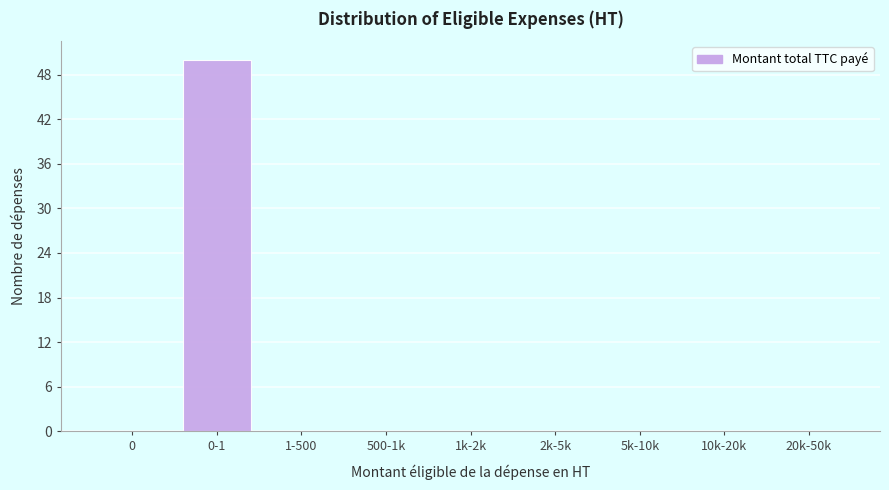

Reading left to right, list all the values displayed in this chart.

0=0	0-1=50	1-500=0	500-1k=0	1k-2k=0	2k-5k=0	5k-10k=0	10k-20k=0	20k-50k=0